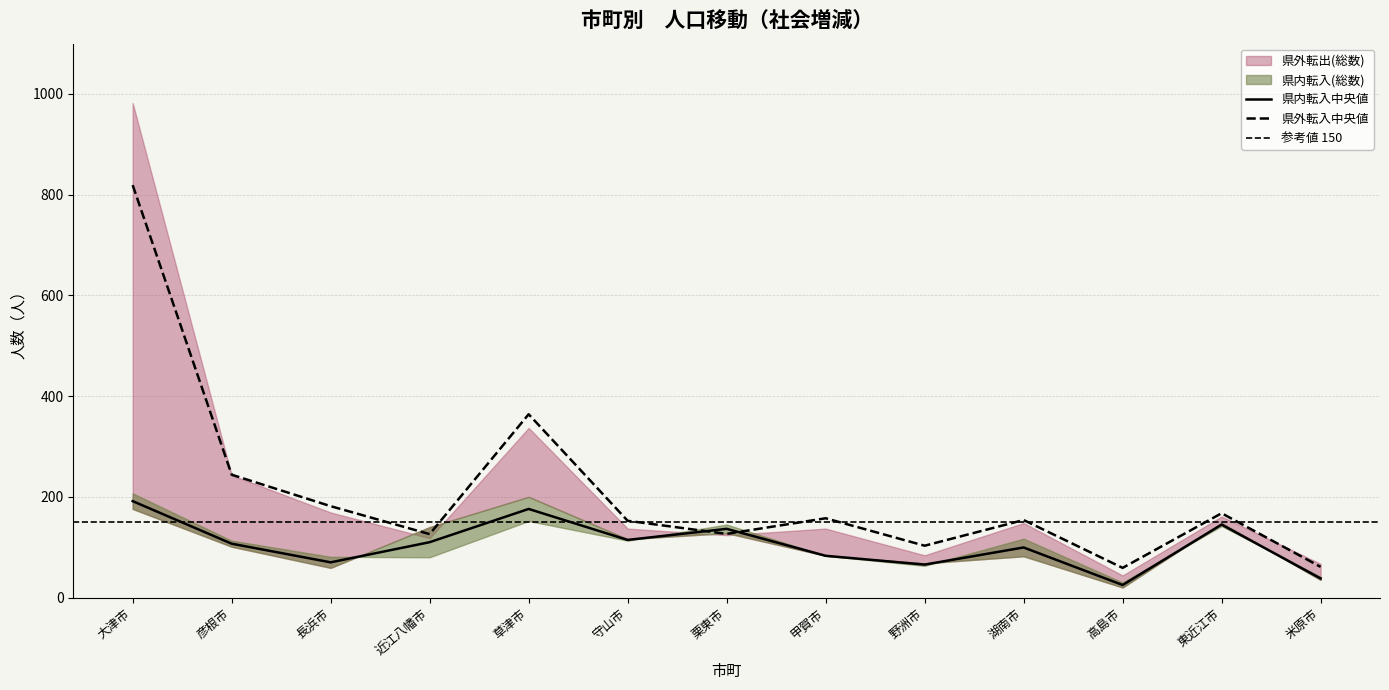

What position from the left is 米原市?

13